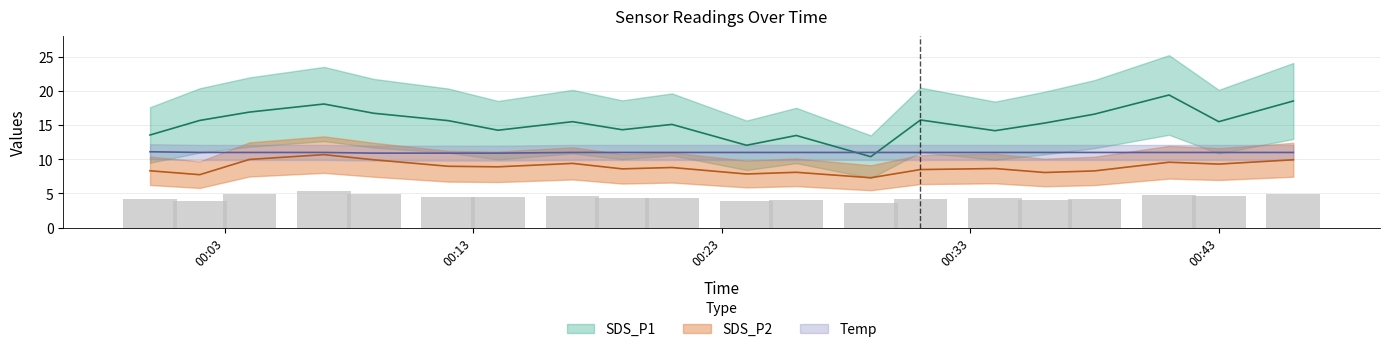

How many series are shown in this chart?

3